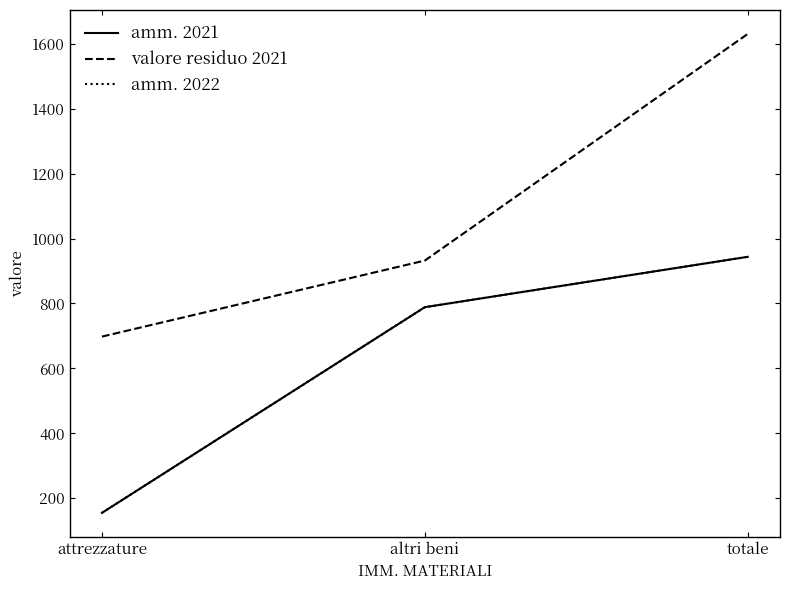

Is this an area chart (filled region under the line)?

No